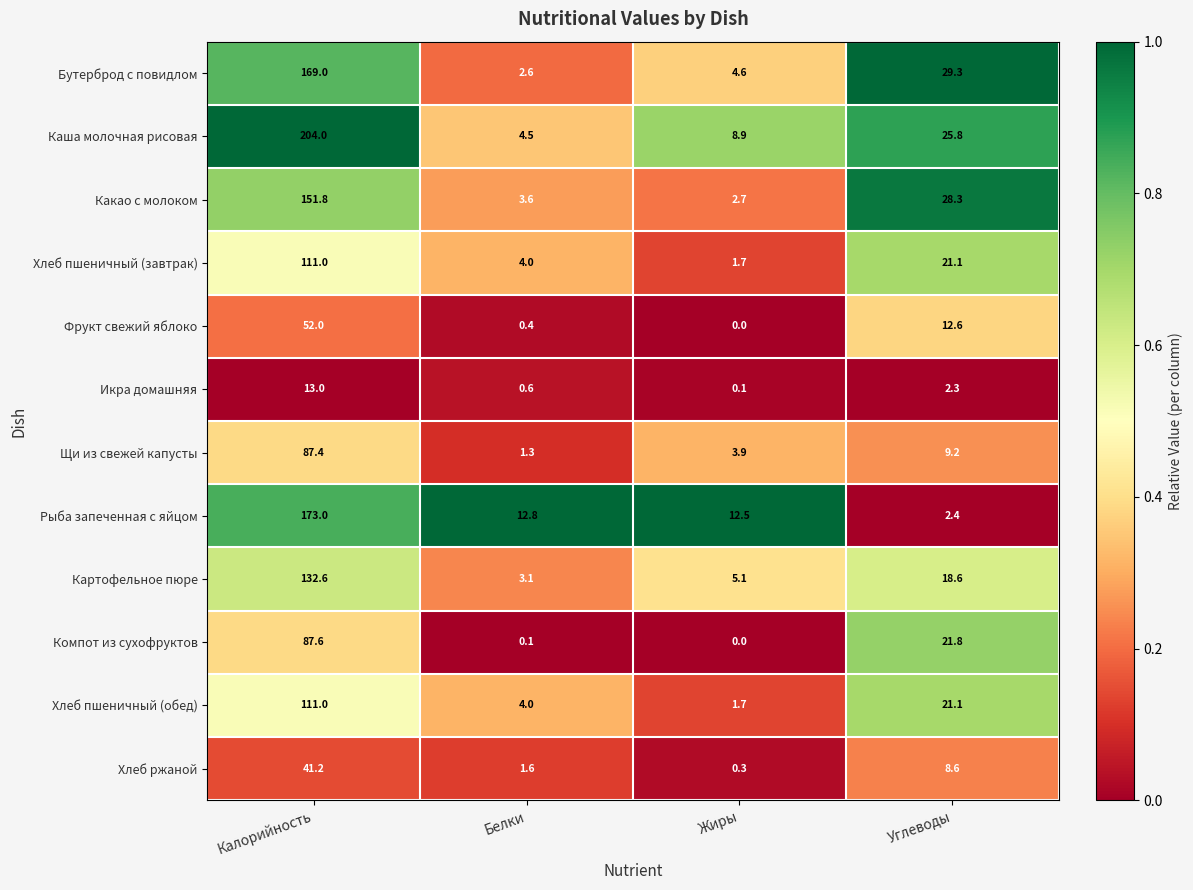

What is the difference between the maximum and minimum values in the Каша молочная рисовая series?

199.5